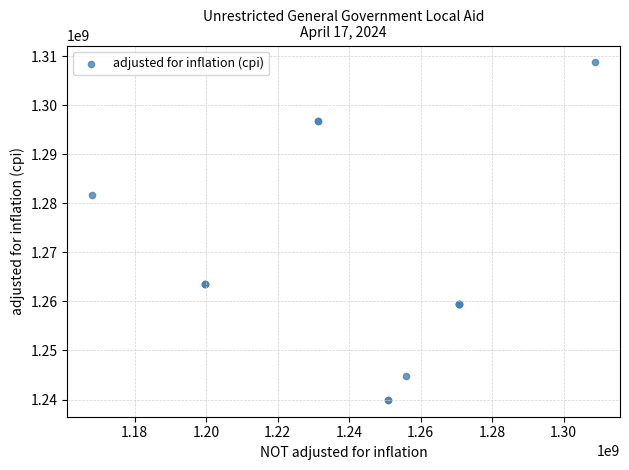

What Y value in the scatter plot is closest to 1274324439?

1281612806